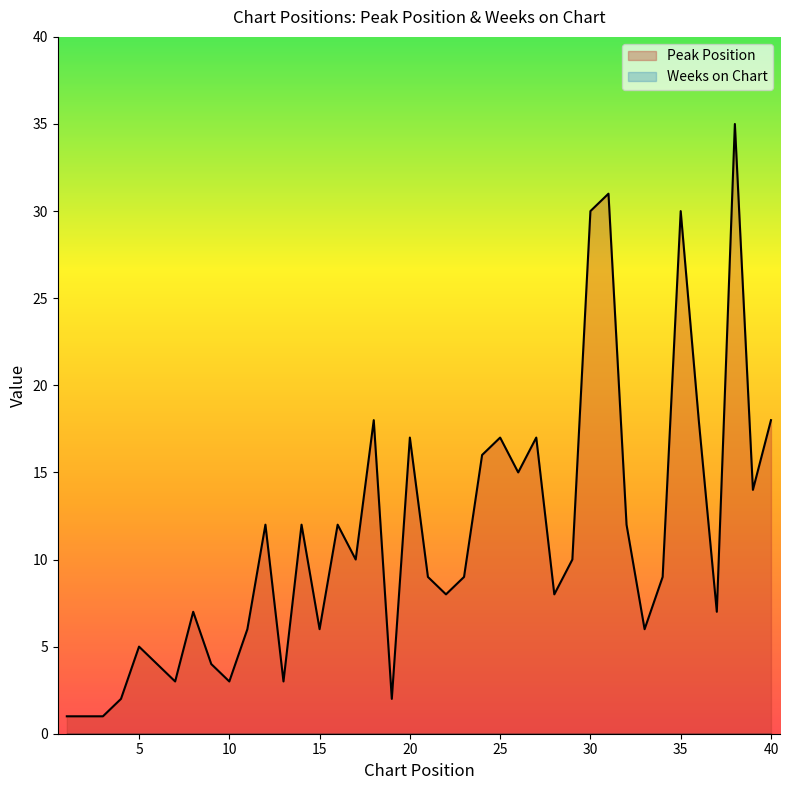

Is it true that Peak Position equals 8 at 15?

False